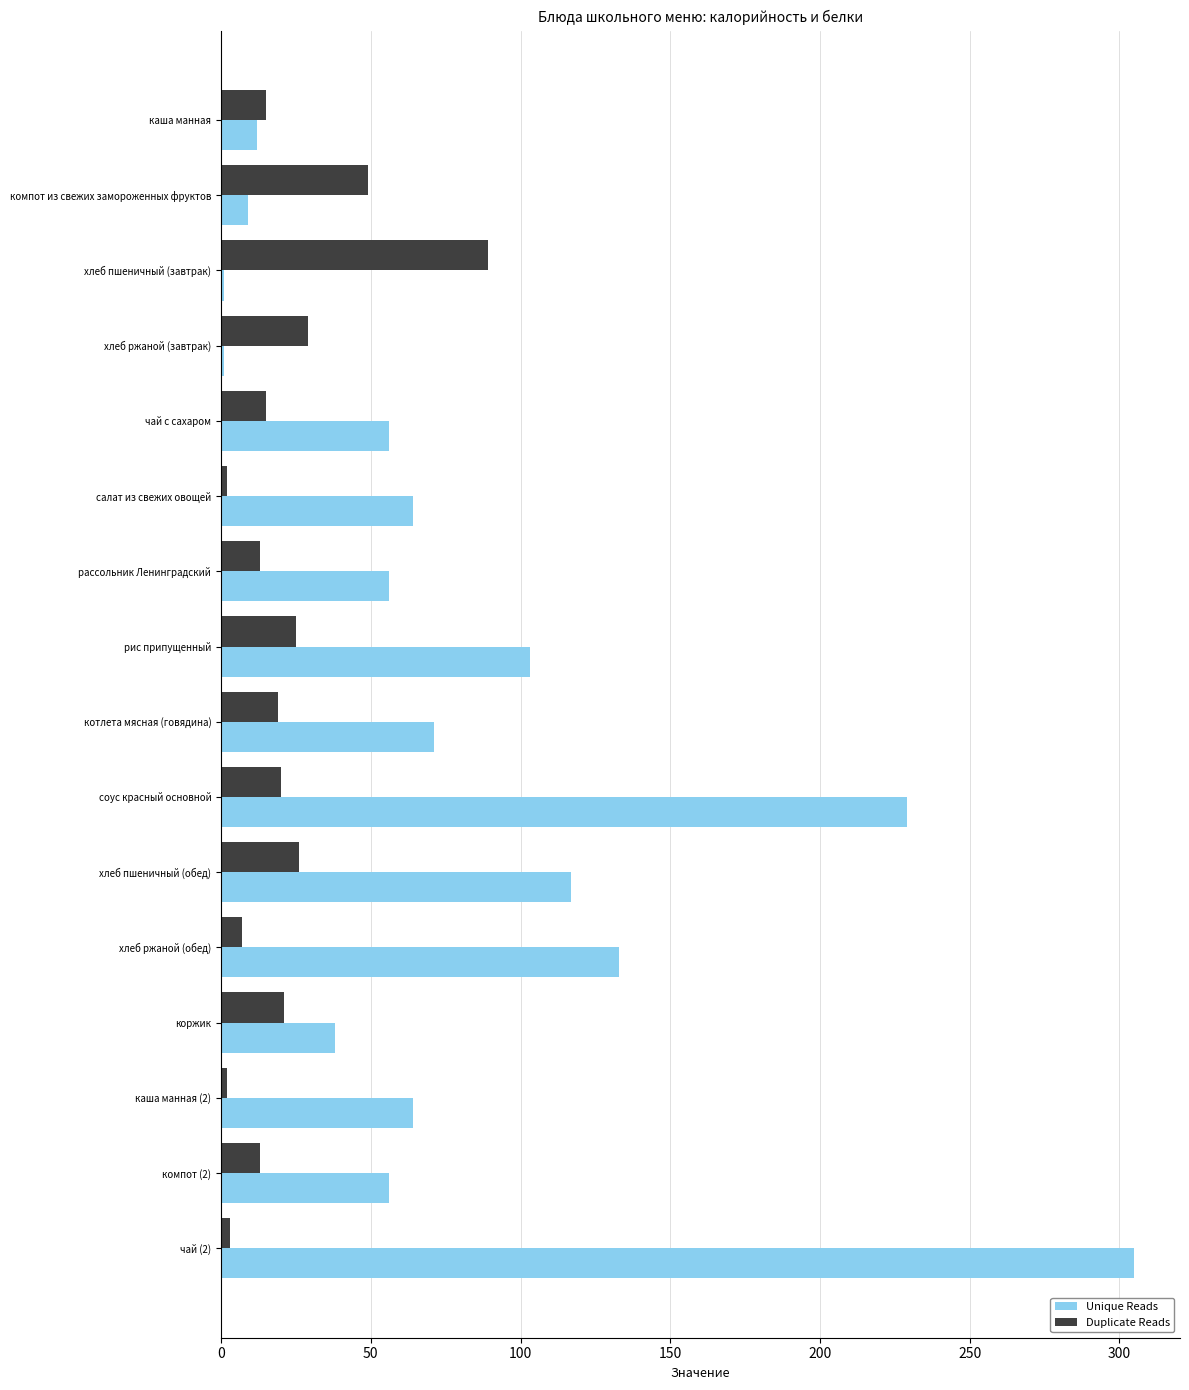

What are all the series names shown in the legend?

Unique Reads, Duplicate Reads